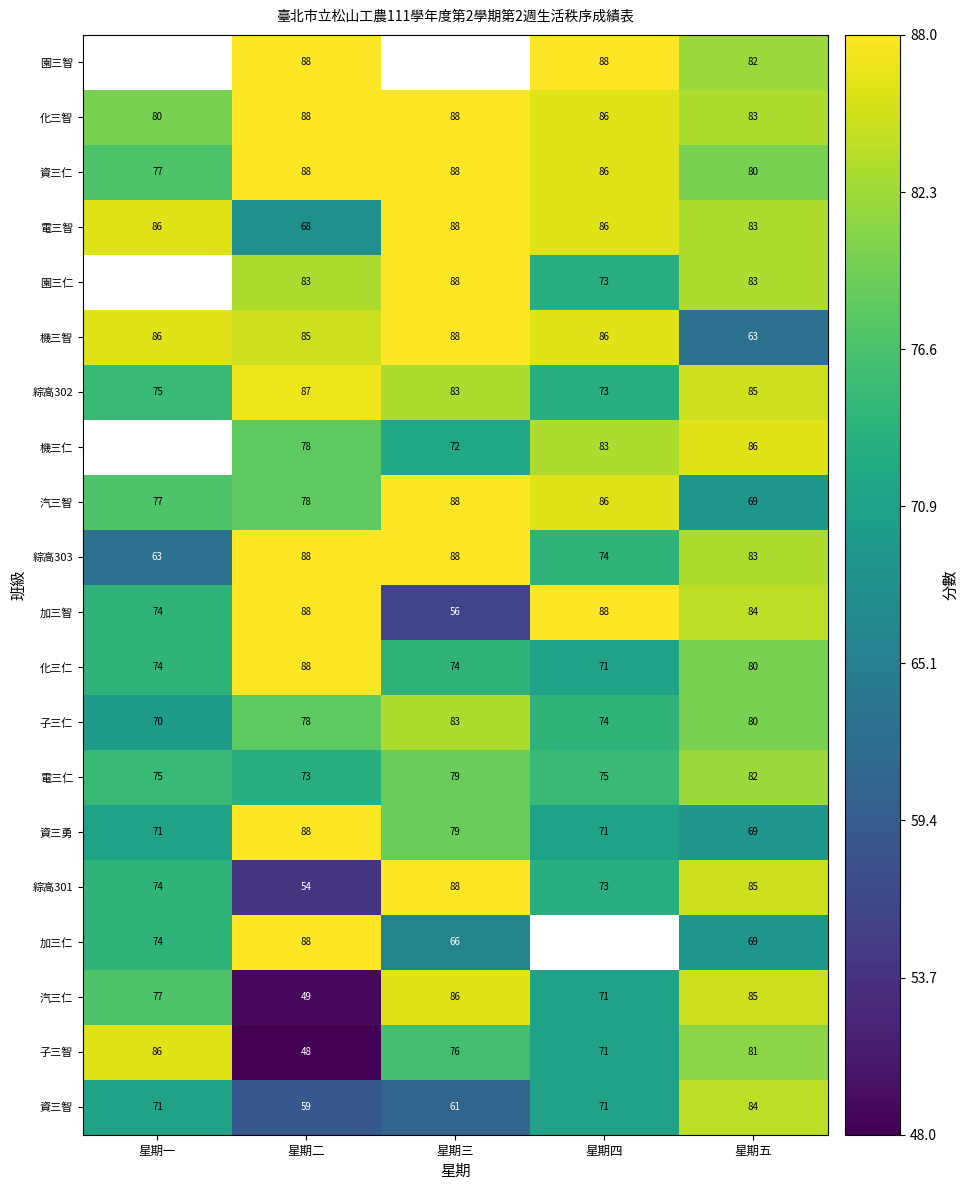

Is it true that 加三智 equals 17 at 星期一?

False